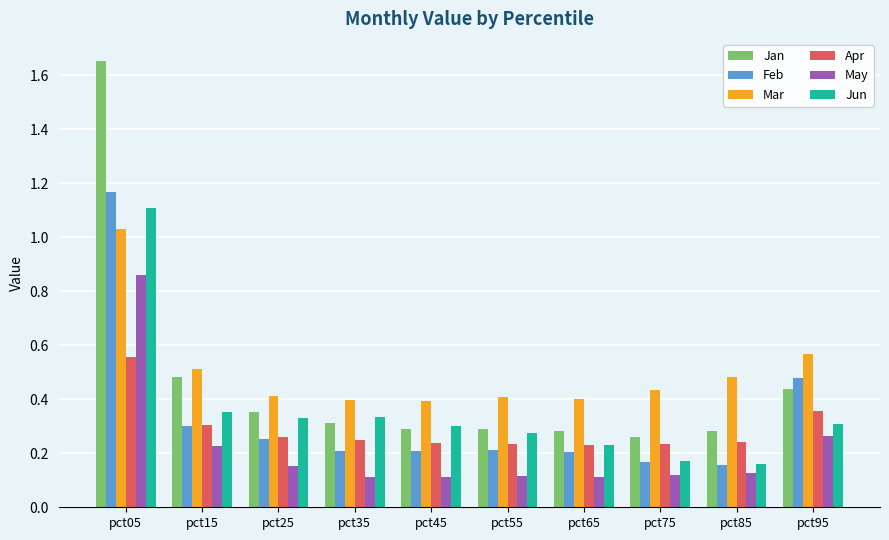

What is the highest value of the Jun series?

1.1